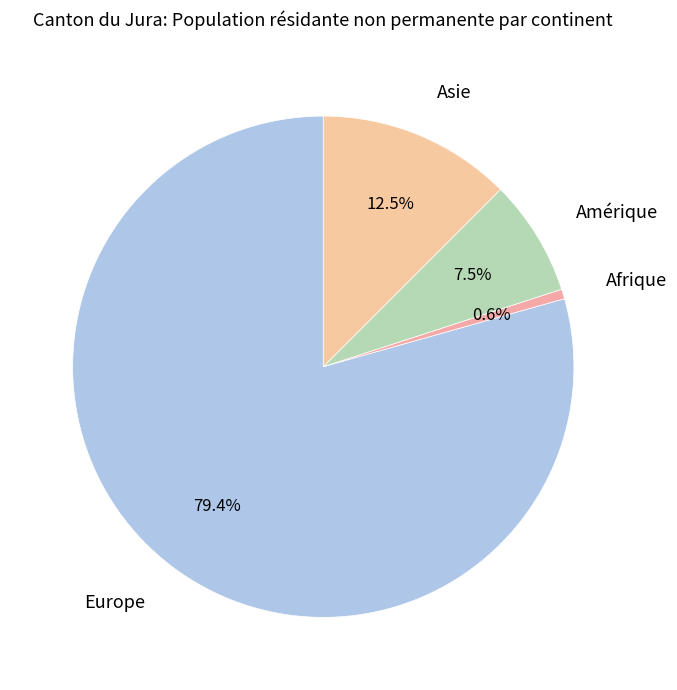

What is the smallest slice in the pie chart?

Afrique